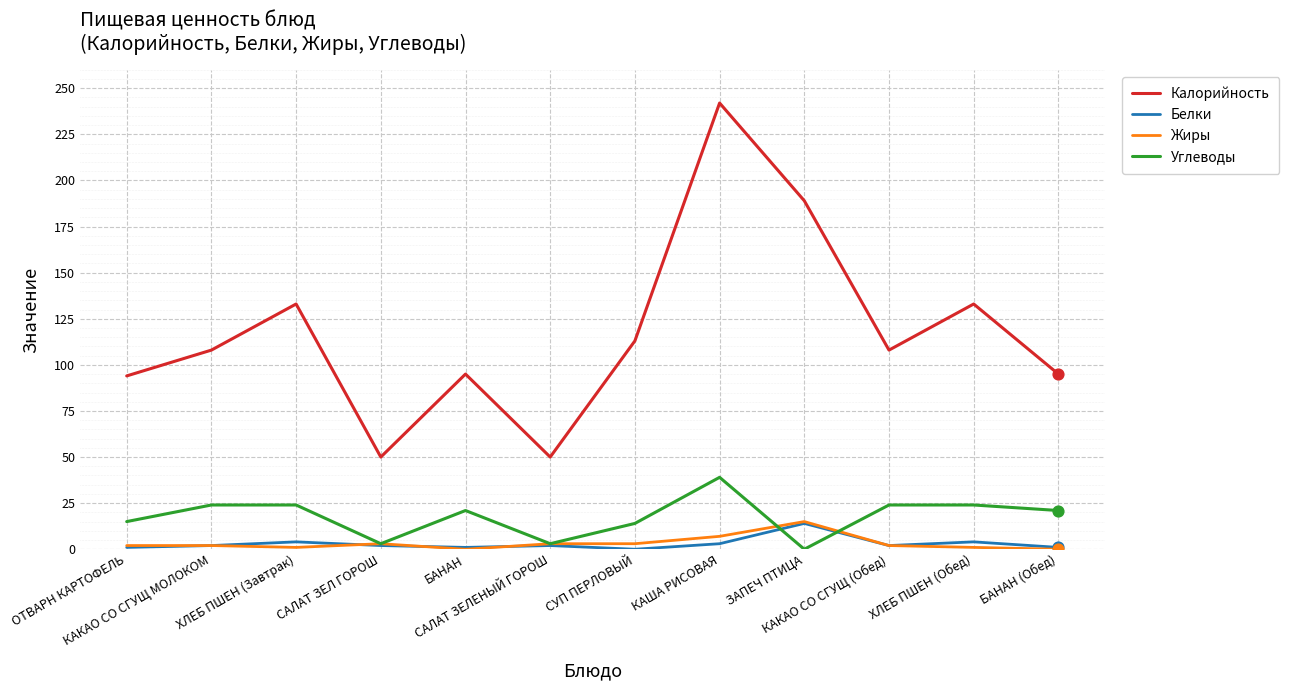

At how many categories does at least one series exceed 10?

12